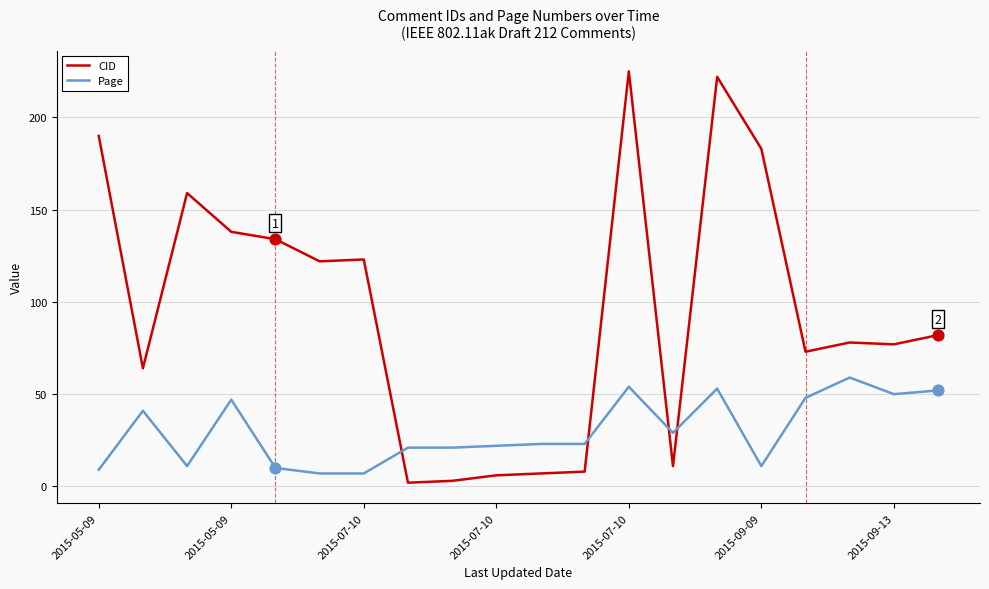

Which series has the largest total across all categories?

CID